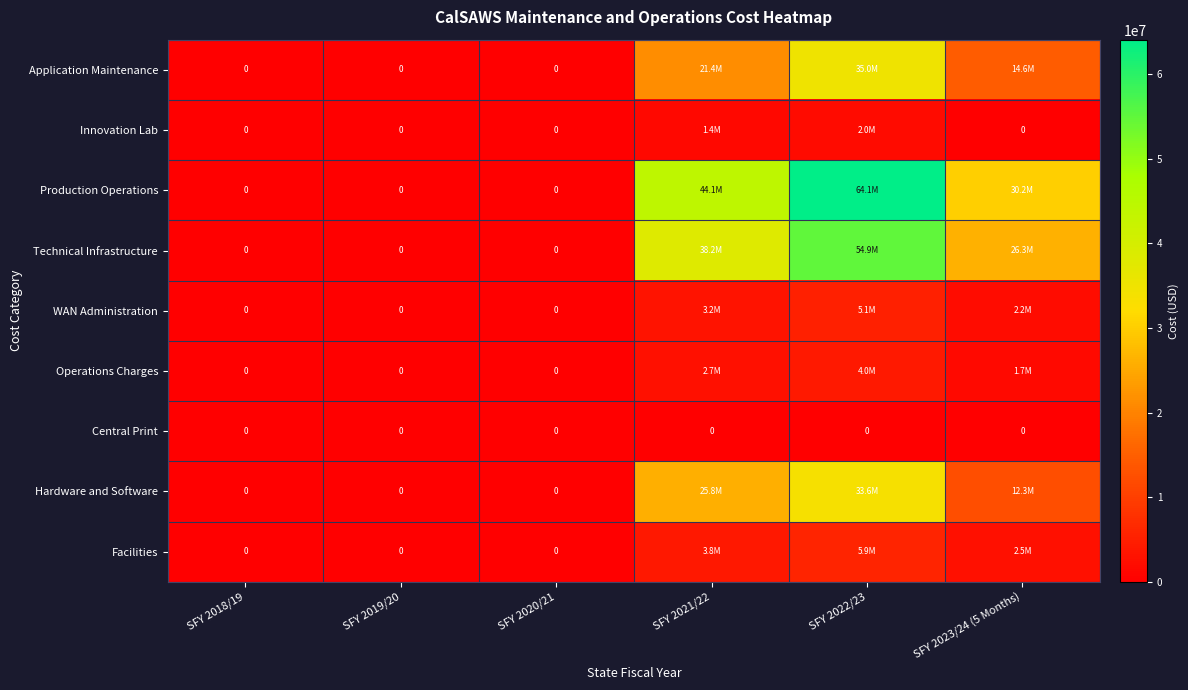

How many data points in Technical Infrastructure are less than 26265165?

3